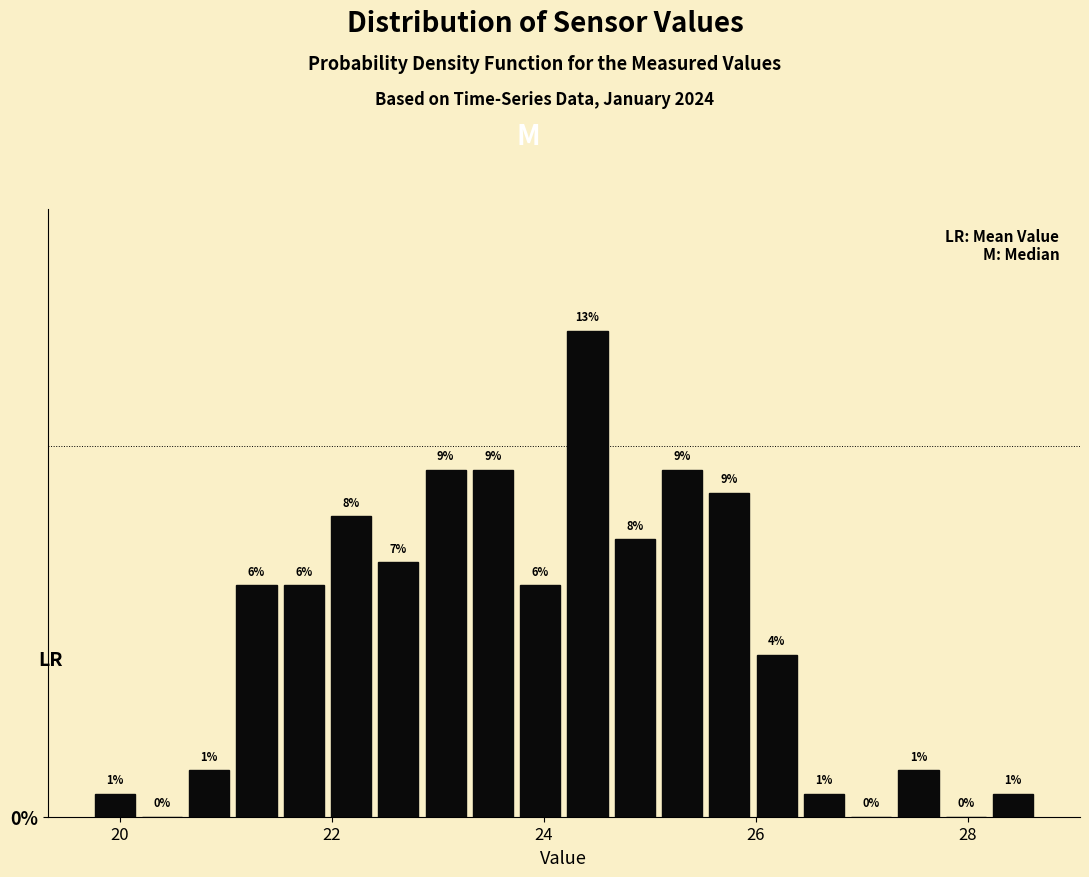

Read against the x-axis, roughly where is the centre of the tallest bar?

24.4